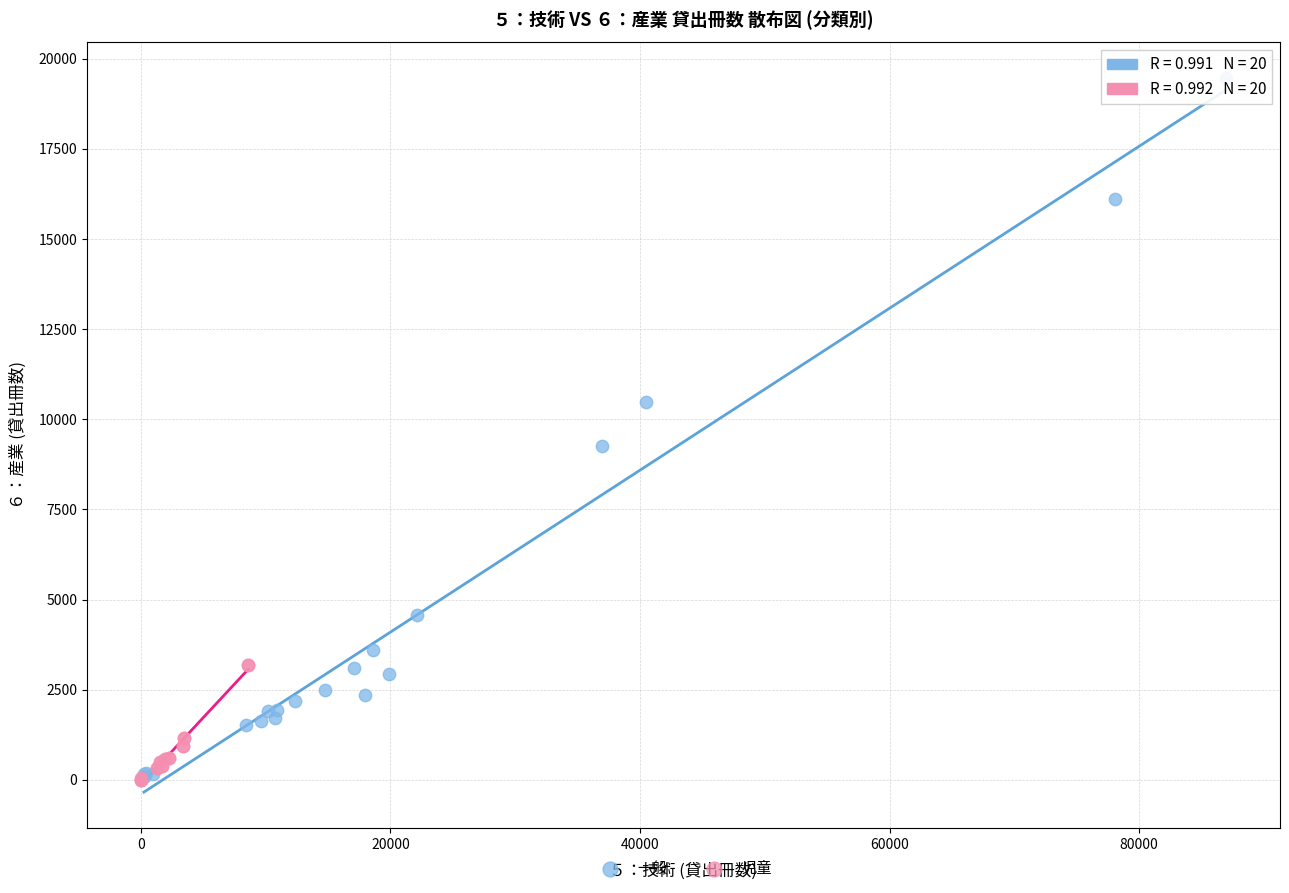

Which series contains the highest Y value?

一般